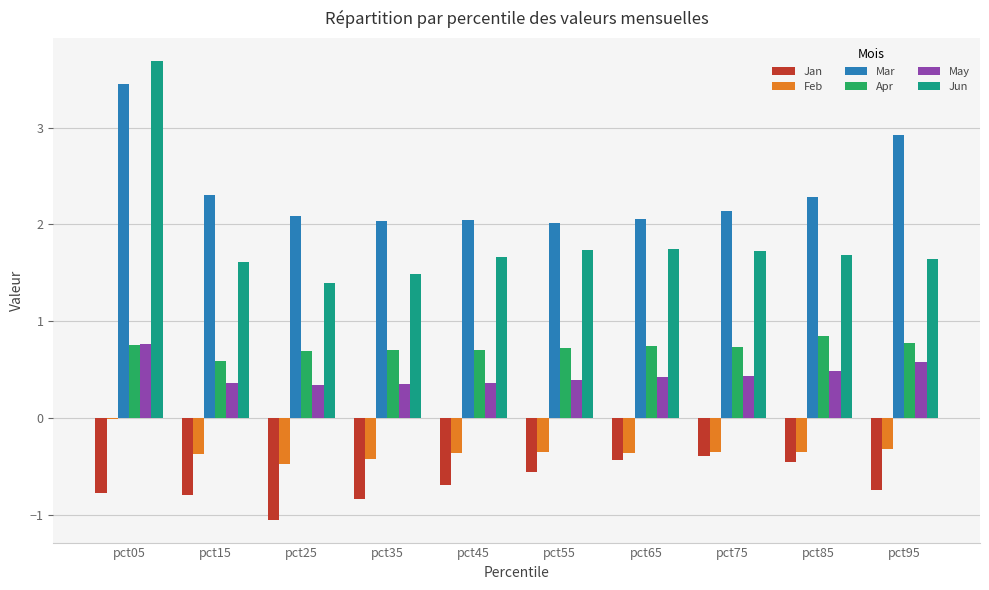

True or false: Mar has a value of 1.0 at pct75.

False